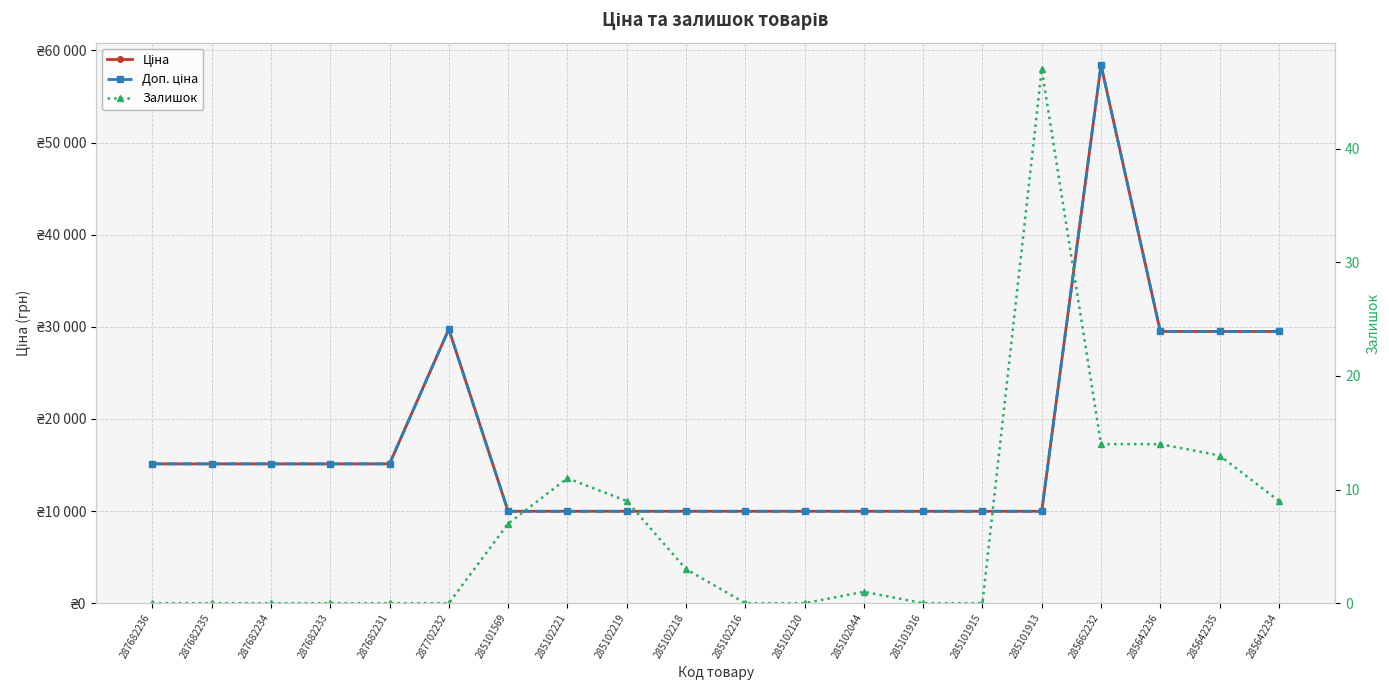

How many categories are shown in the chart?

20